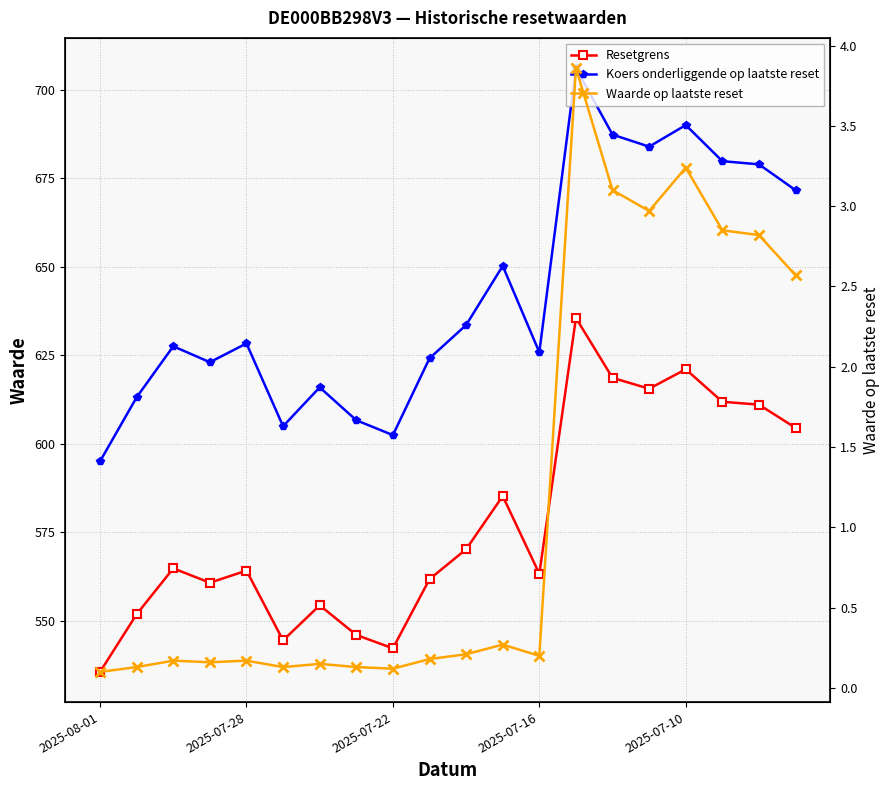

What is the difference between the maximum and minimum values in the Koers onderliggende op laatste reset series?

111.1